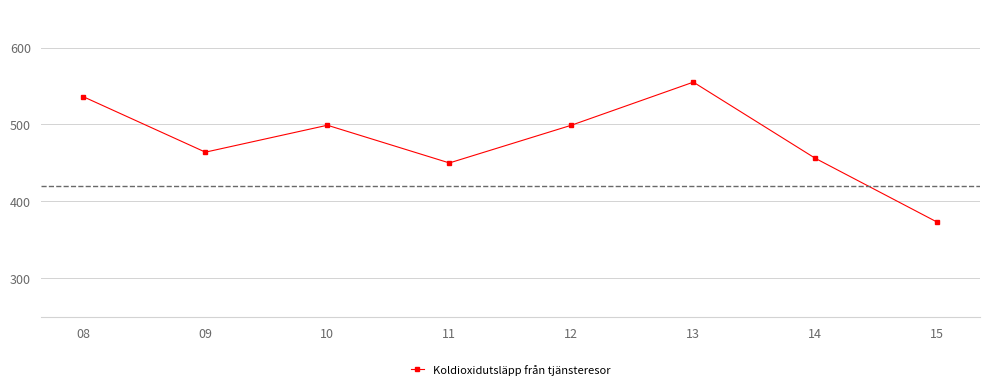

Which label corresponds to the largest value in the chart?

13